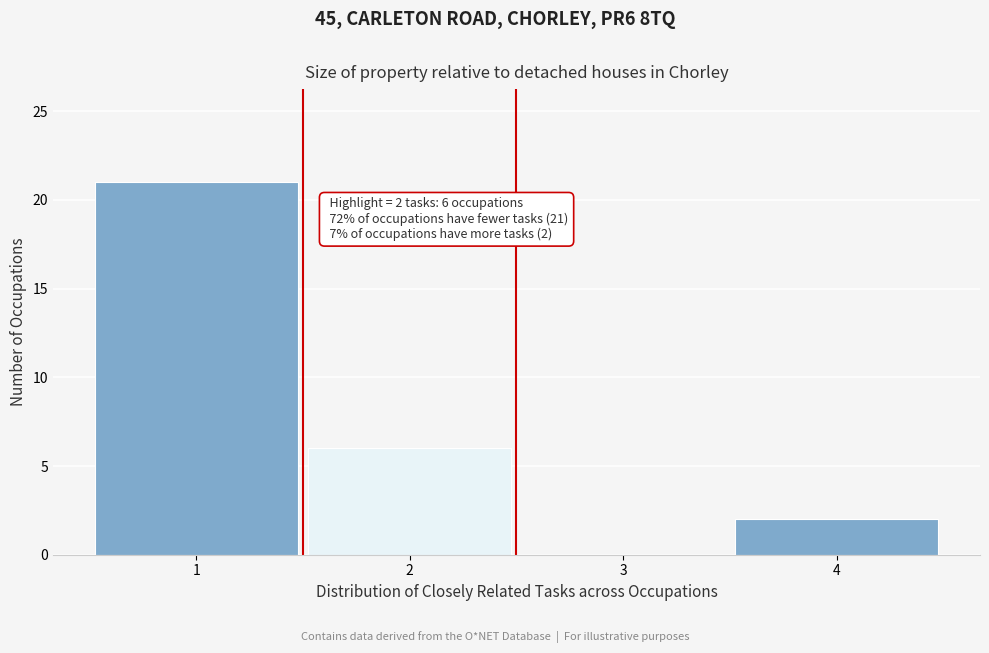

Over which range of the x-axis is the bar tallest?

0.5 to 1.5